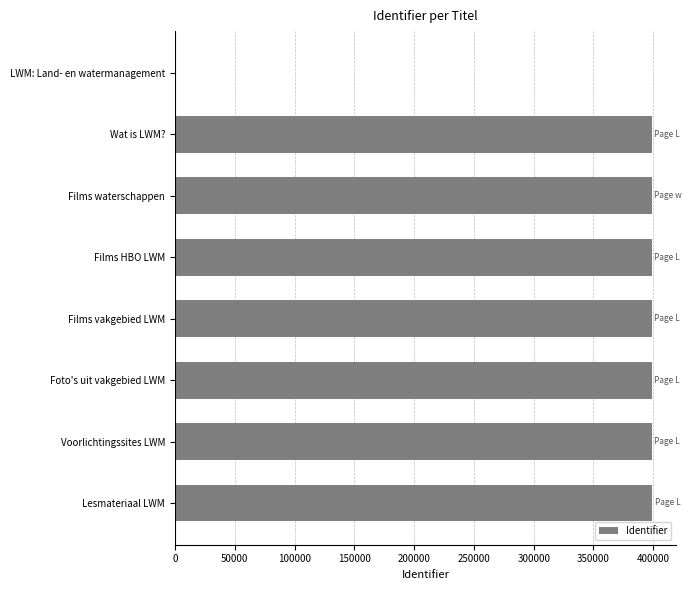

What is the maximum value shown in the chart?

399222